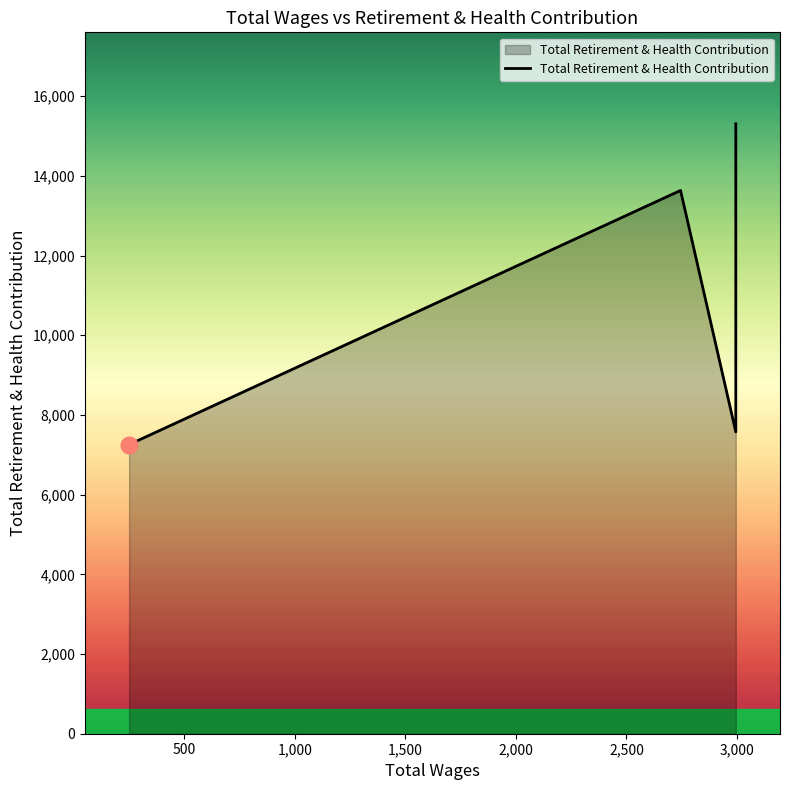

What is the value of the 3rd point from the left?

15305